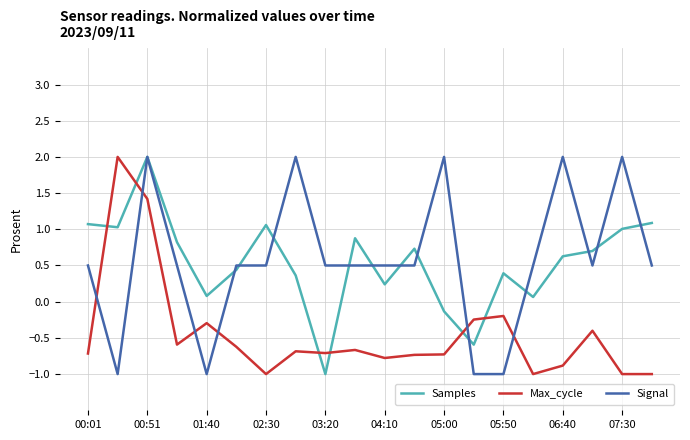

How many times do Samples and Max_cycle cross each other?

6